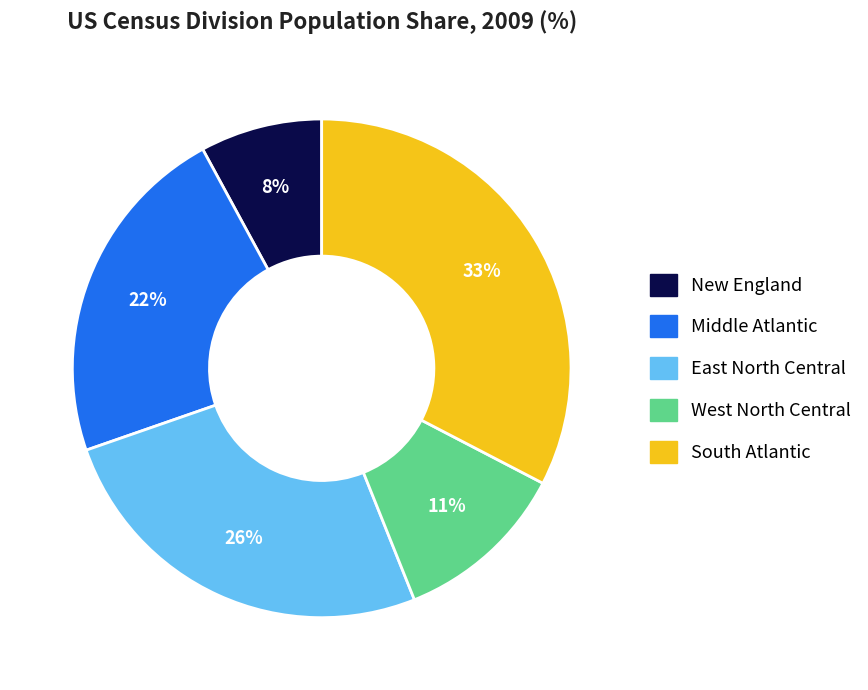

To the nearest percent, what is the difference between the largest and smallest slice percentages?

25%